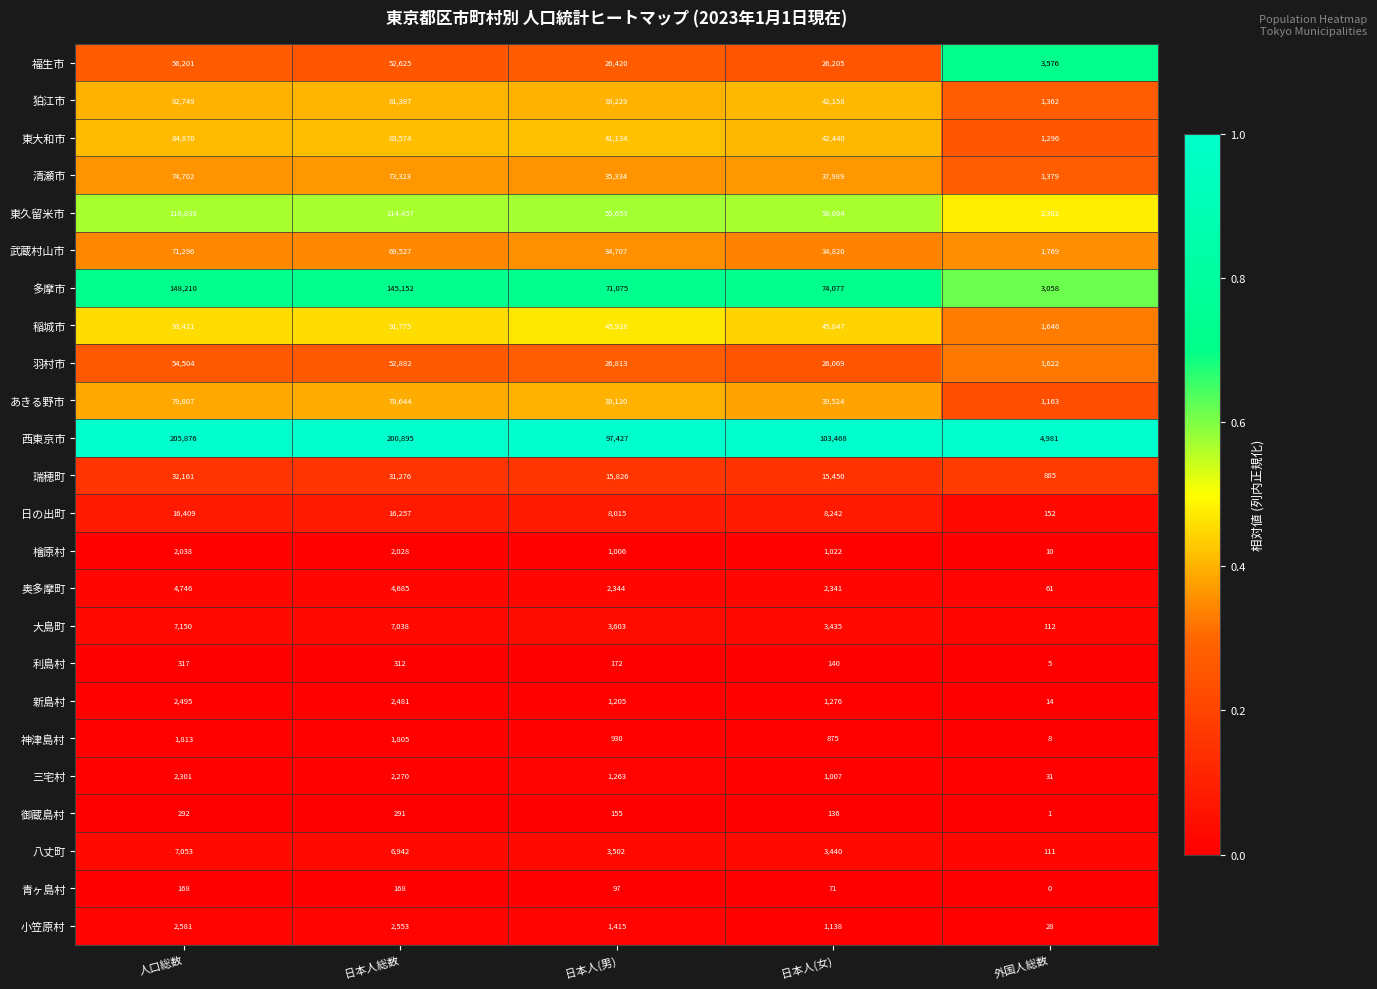

What is the greatest value displayed?

205876